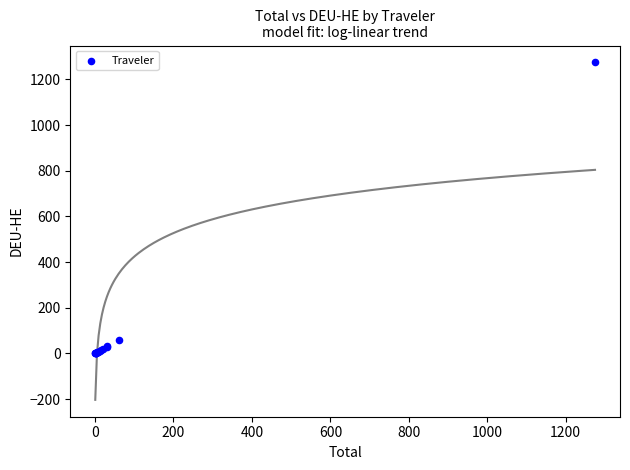

What Y value in the scatter plot is closest to 637?

60.8